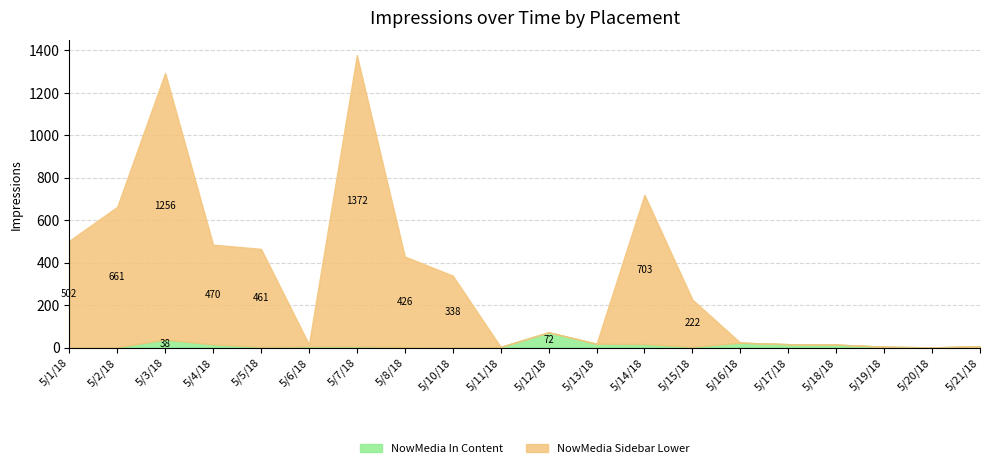

True or false: NowMedia In Content has more than 0 points higher than both neighbors.

True